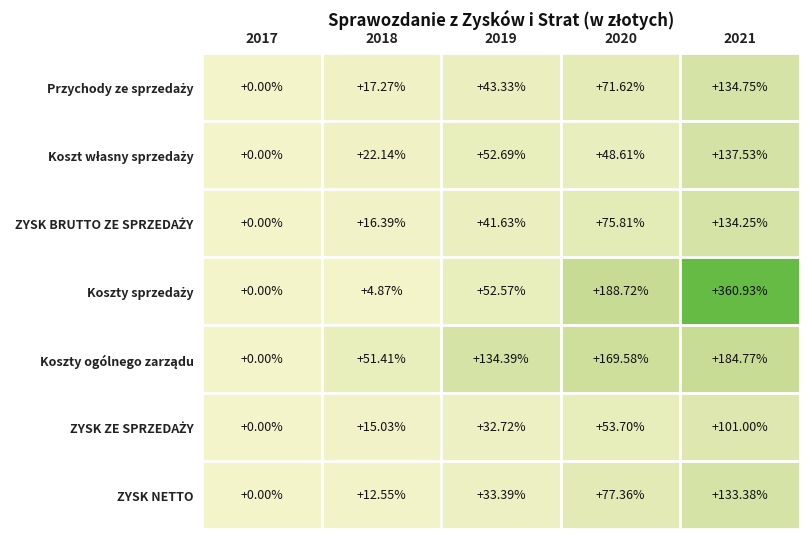

How many categories are shown in the chart?

5